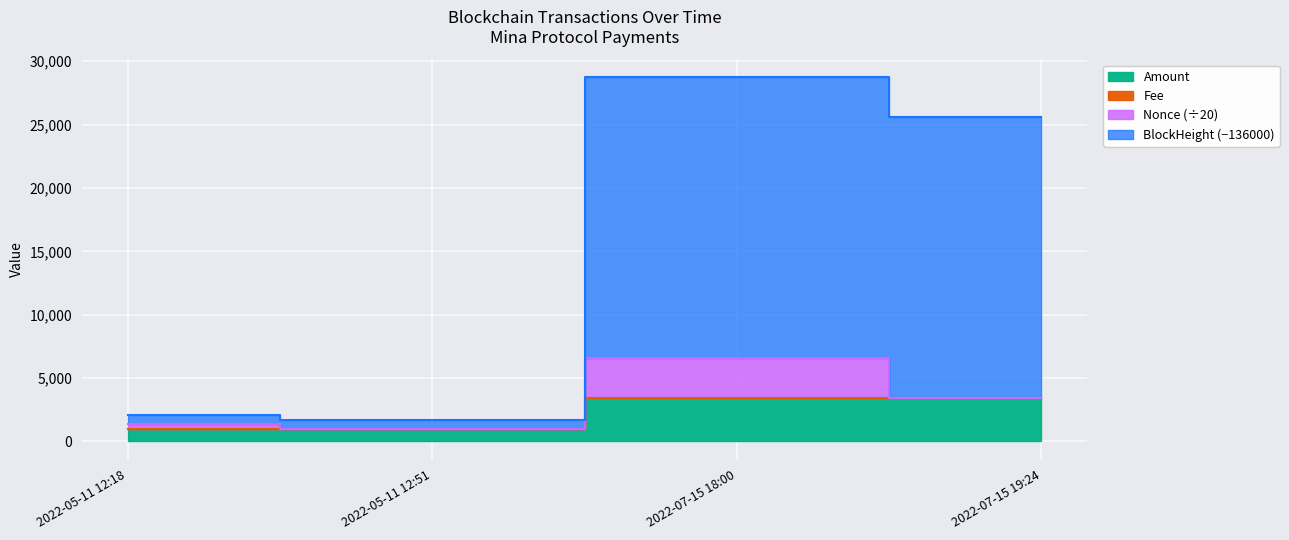

True or false: Amount has a value of 3429.8 at 2022-07-15 19:24.

True